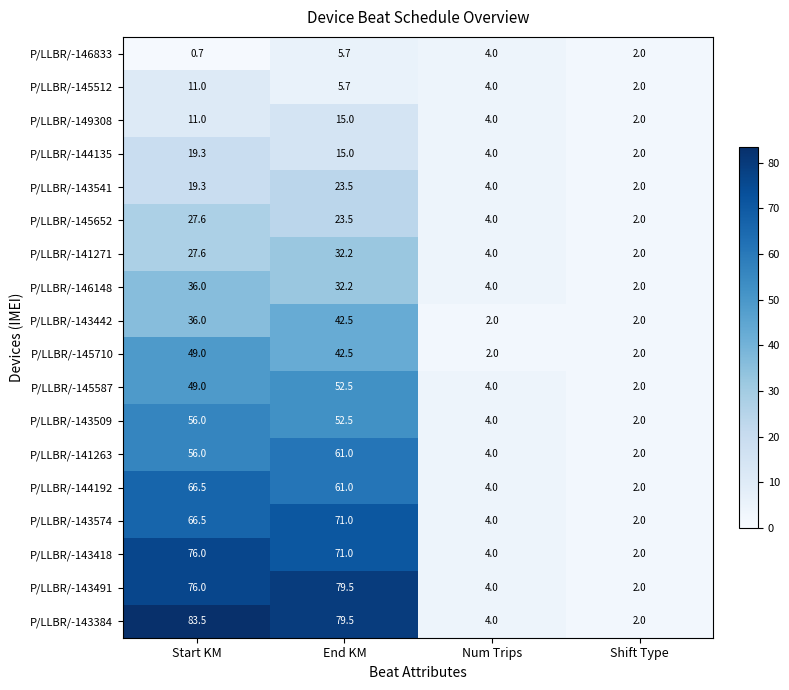

Read the P/LLBR/-144192 value at Num Trips.

4.0